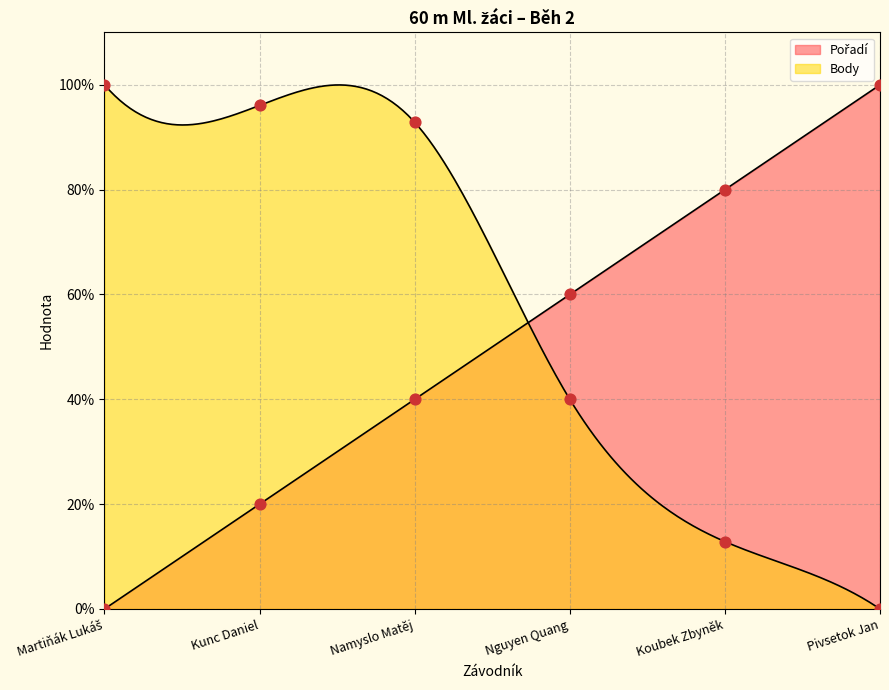

At which category is the sum across all series the highest?

Namyslo Matěj